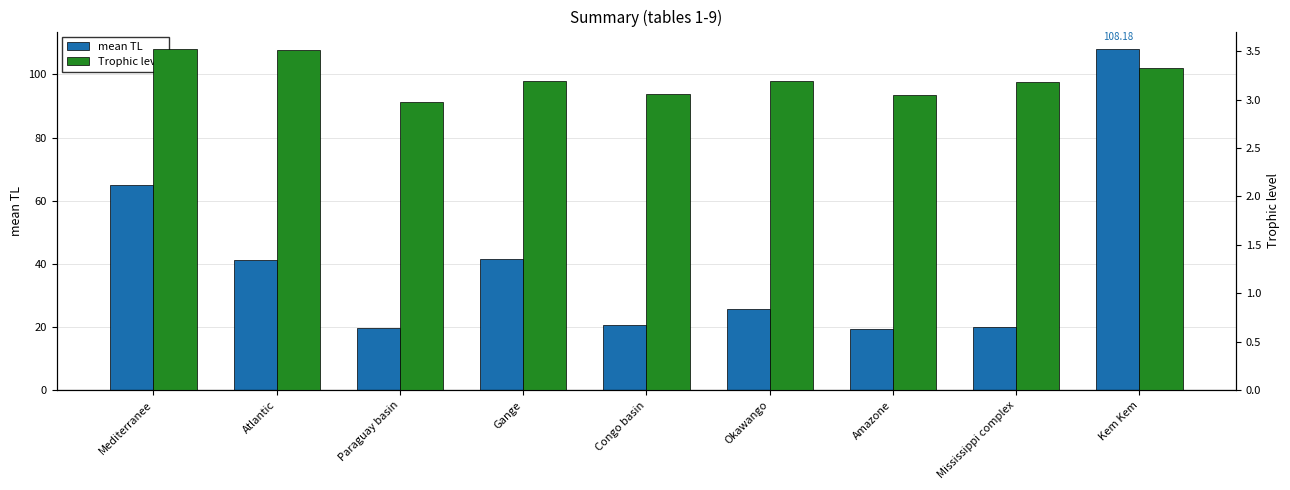

What position from the left is Mediterranee?

1